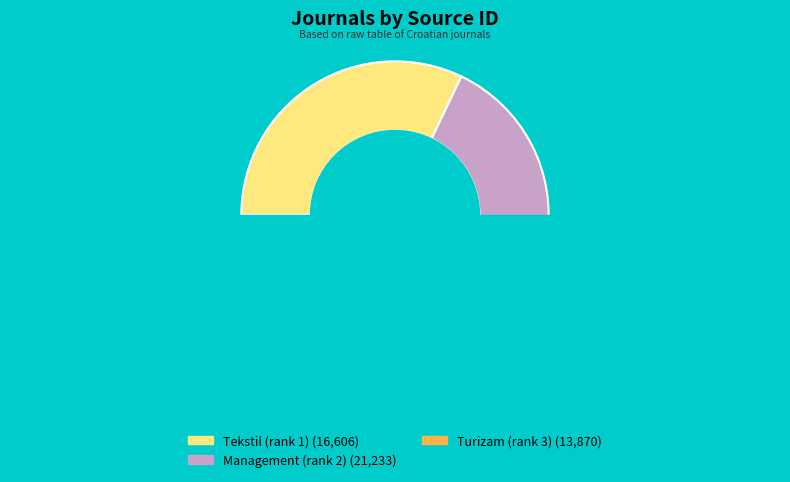

Count the number of slices in the pie.

3